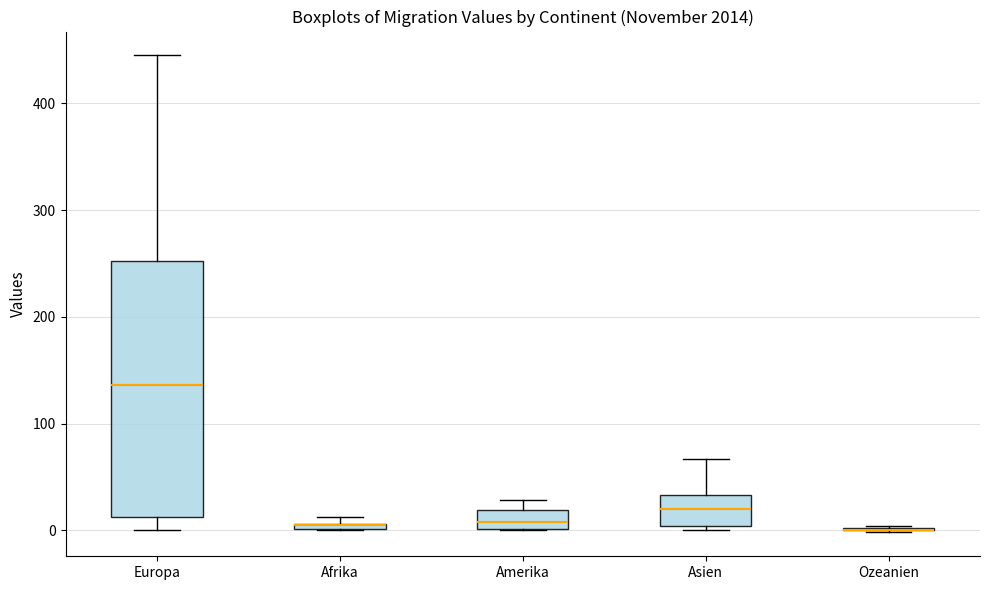

Comparing the boxes themselves (not the whiskers), which one is the tallest?

Europa